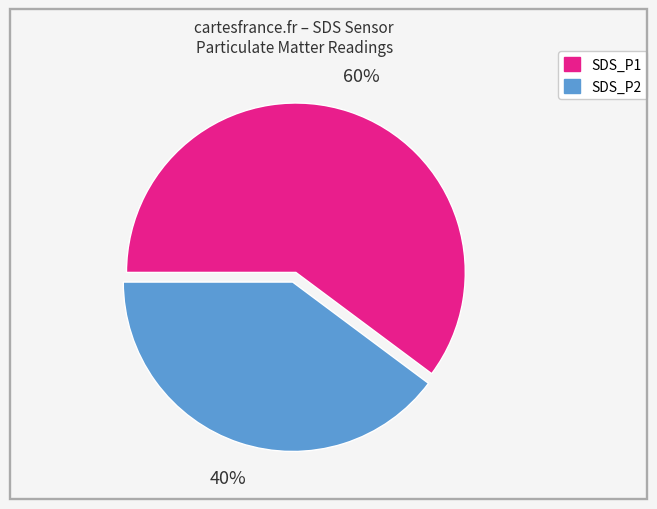

Combined, do SDS_P2 and SDS_P1 account for over 50%?

Yes